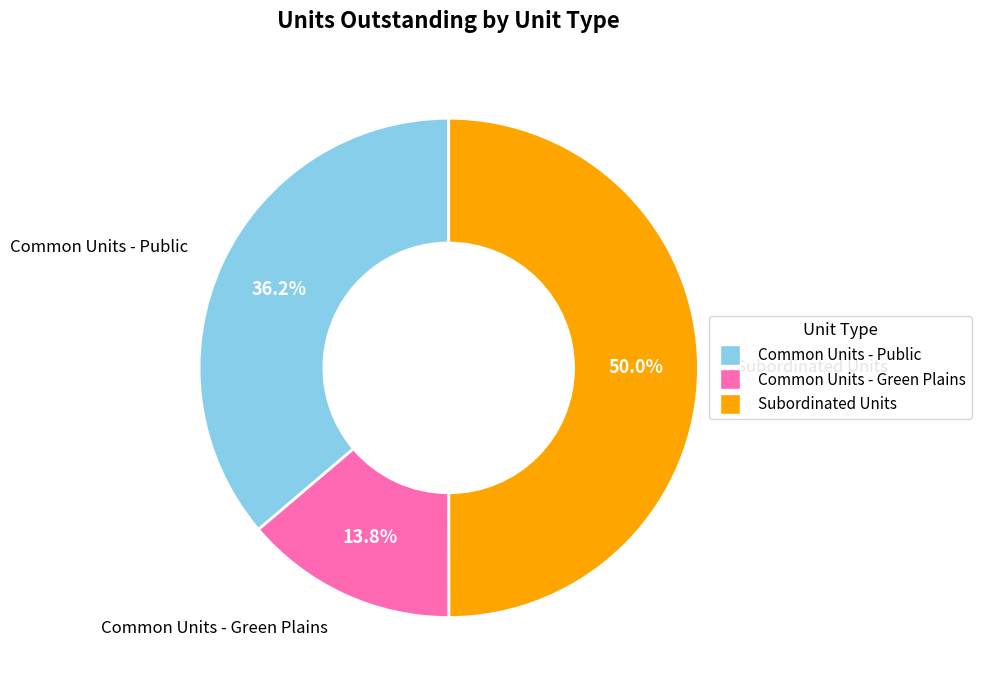

What is the ratio of the value at Common Units - Green Plains to the value at Common Units - Public?

0.4